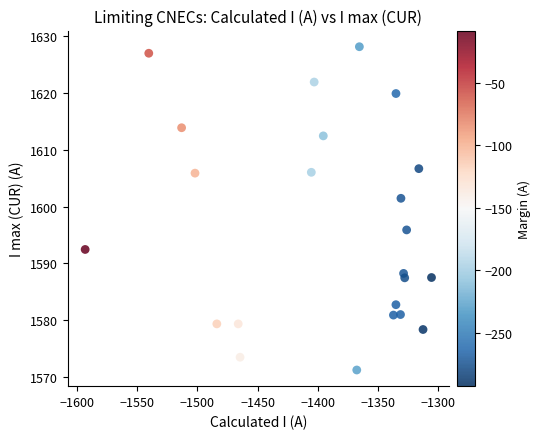

What is the range of Y values (max minus min)?

57.0